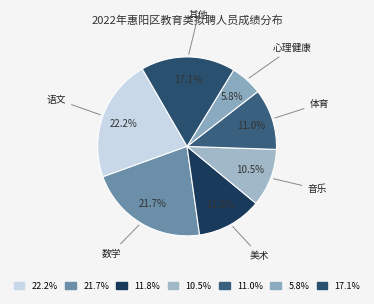

To the nearest percent, what is the average slice percentage?

14%